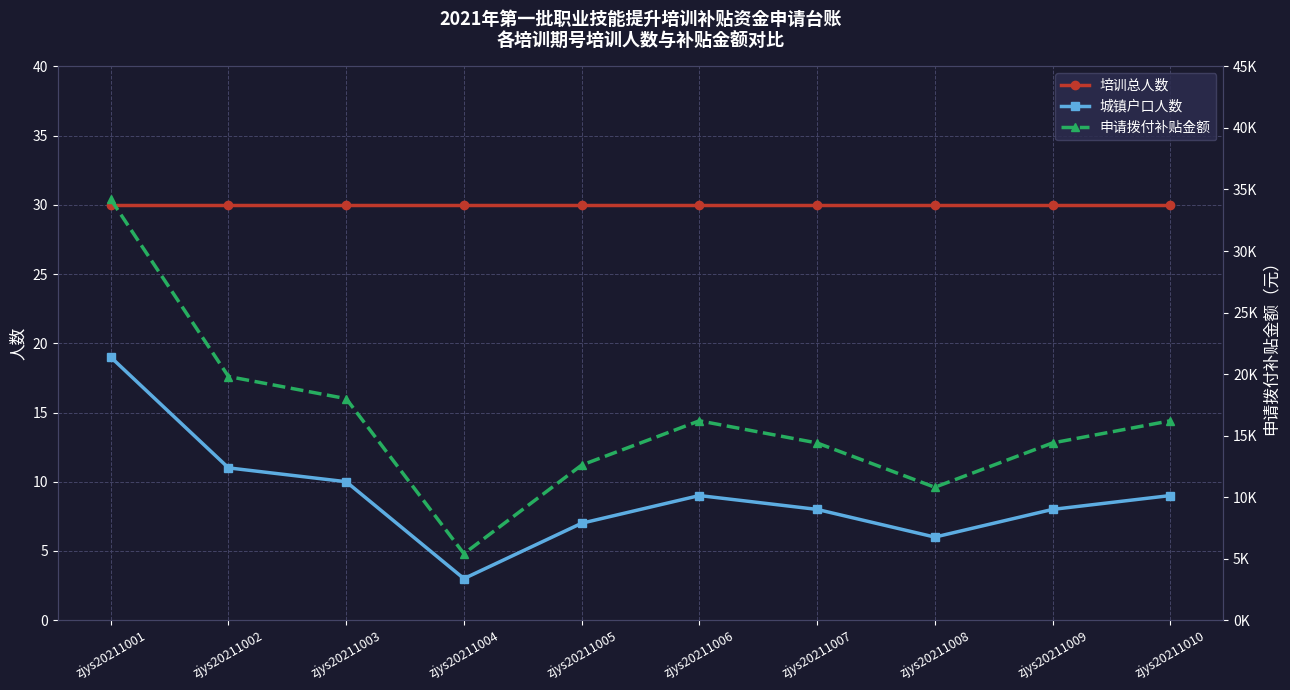

At which category does the chart reach its peak across all series?

zjys20211001